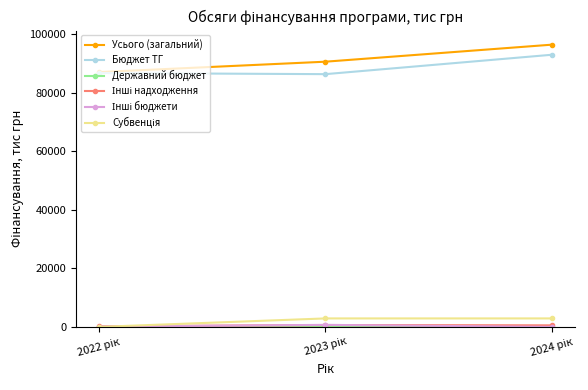

What is the minimum value for Бюджет ТГ?

86268.1